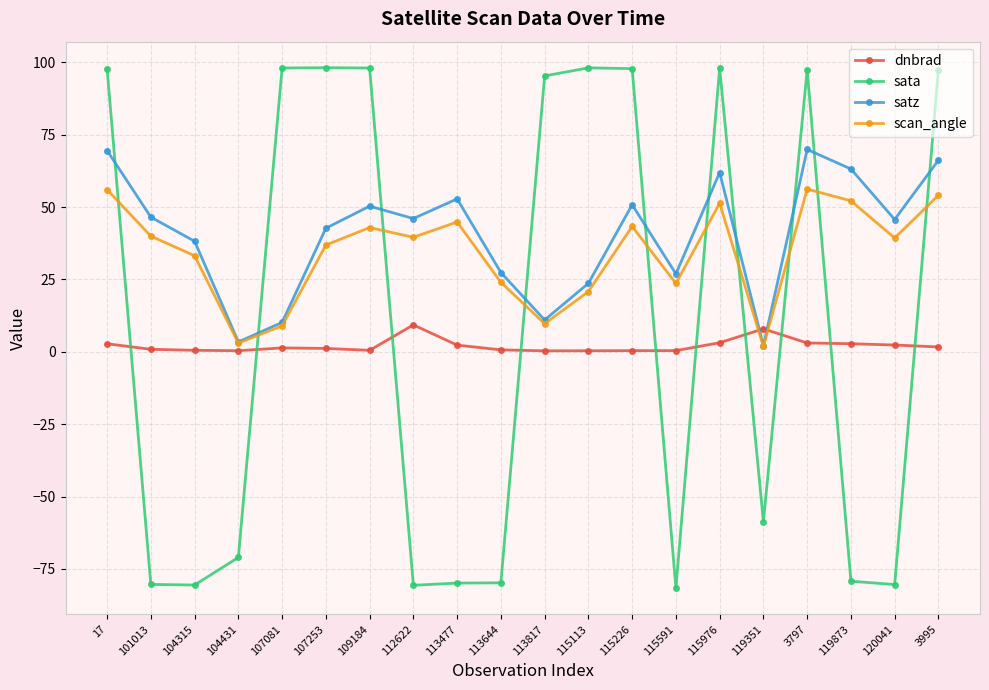

Count the number of data series in this chart.

4